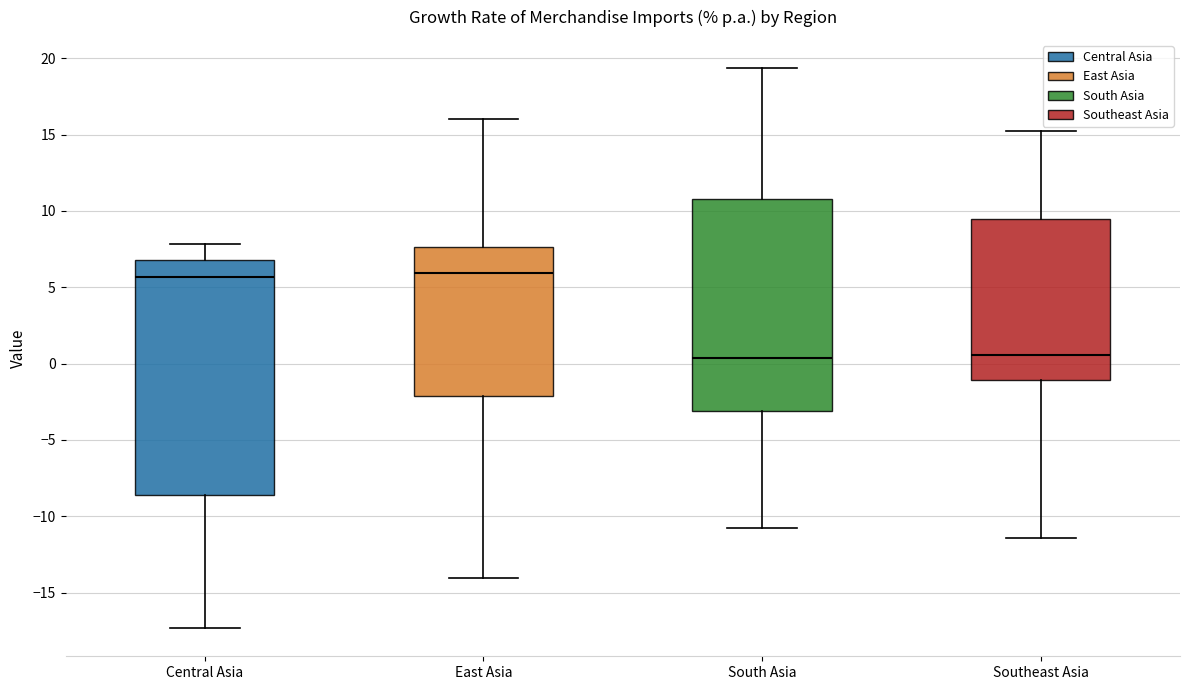

Reading left to right, read every box against the y-axis: the position of its median line, the range the box covers, and the ends of its whiskers. The values are not printed on the chart, so give them approximately, as read against the axis.

Central Asia: median 5.5, box -8.5 to 7.0, whiskers -17.5 to 8.0
East Asia: median 6.0, box -2.0 to 7.5, whiskers -14.0 to 16.0
South Asia: median 0.5, box -3.0 to 11.0, whiskers -10.5 to 19.5
Southeast Asia: median 0.5, box -1.0 to 9.5, whiskers -11.5 to 15.0